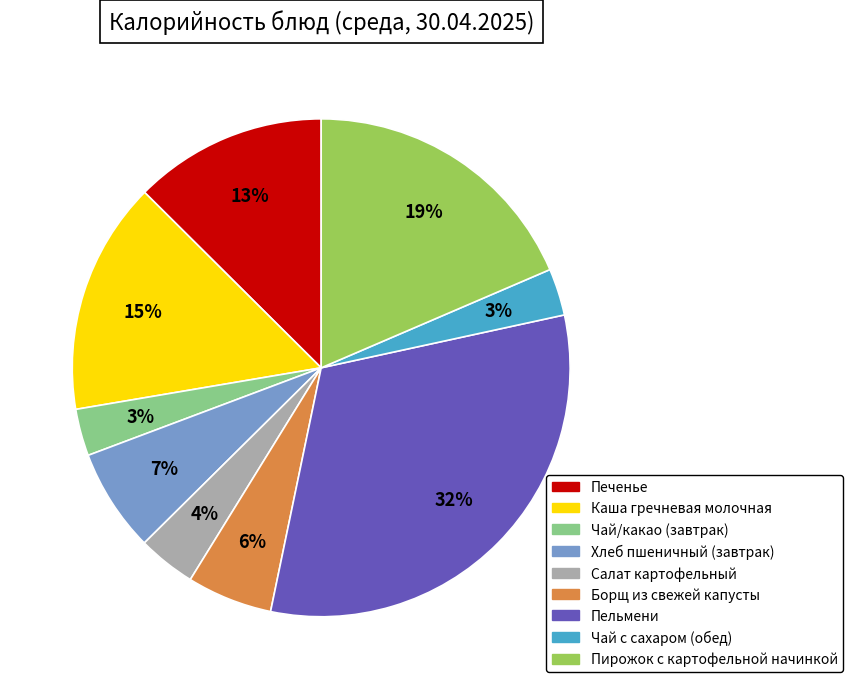

Combined, do Печенье and Хлеб пшеничный (завтрак) account for over 50%?

No